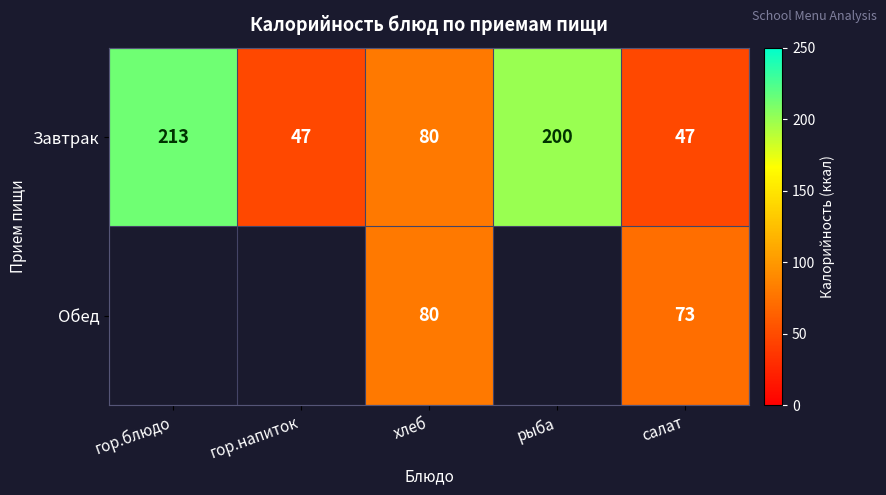

What is the sum of the Завтрак values at гор.блюдо and гор.напиток?

260